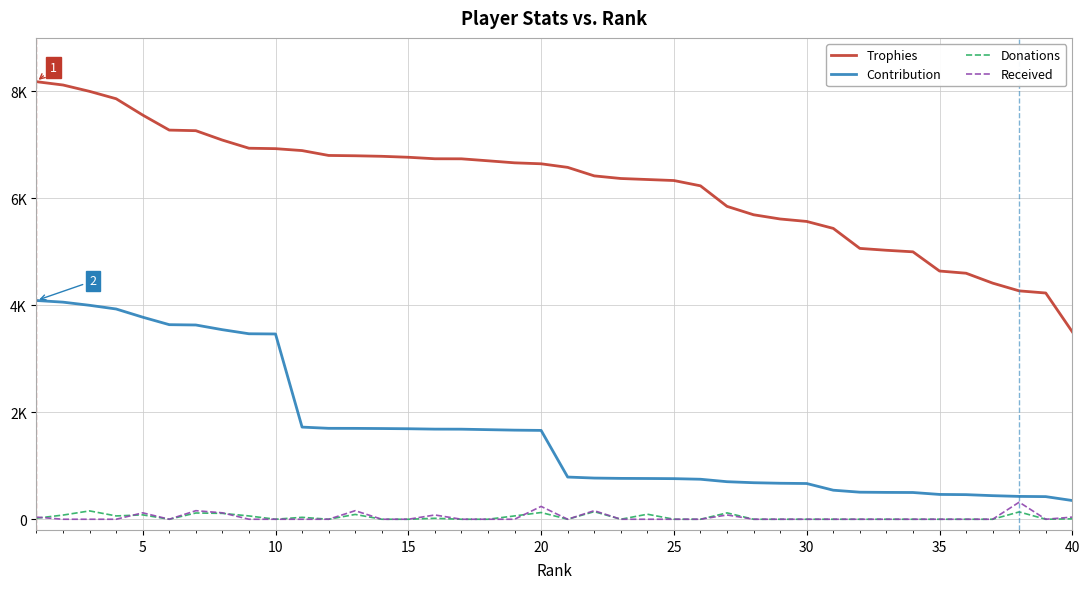

True or false: Trophies has more than 0 interior local peaks.

False